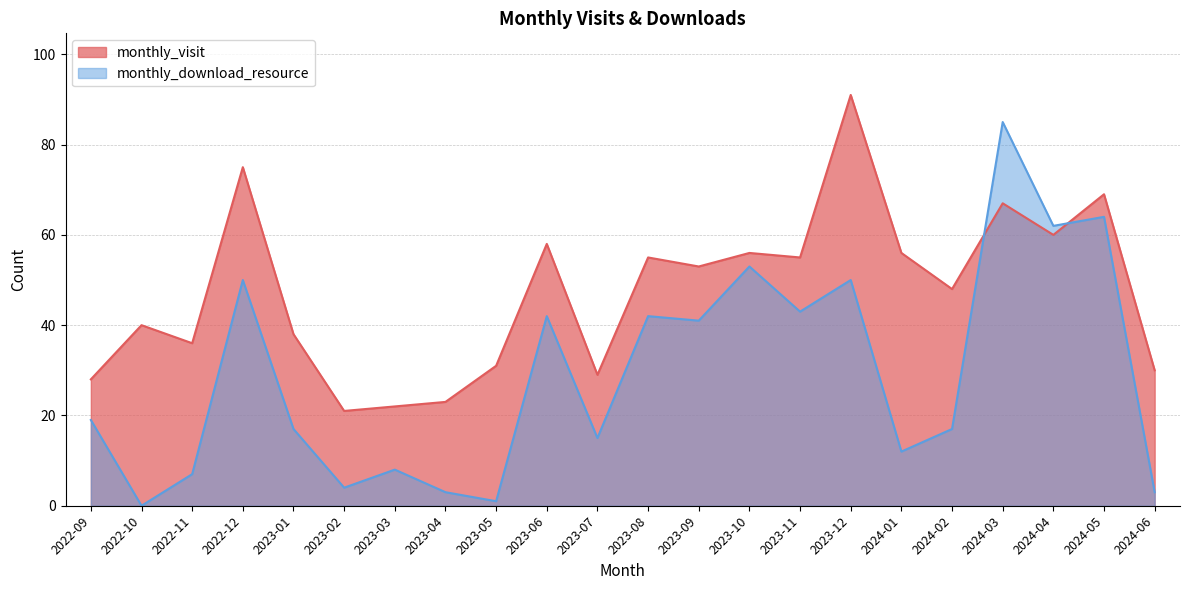

After their last crossing, which series has the higher values: monthly_download_resource or monthly_visit?

monthly_visit